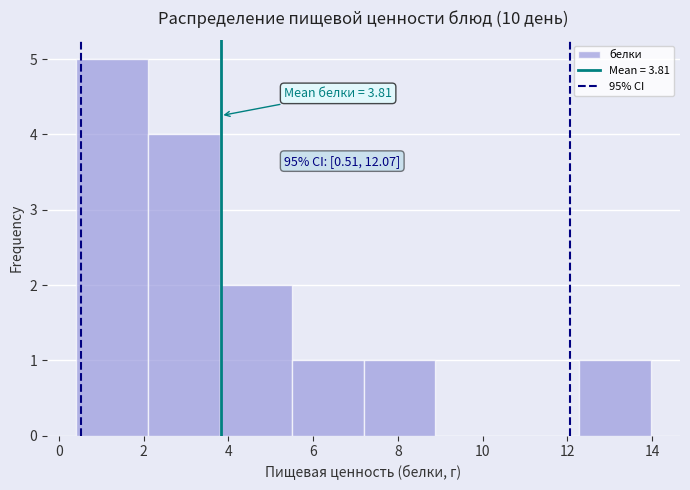

Which range on the x-axis has the tallest bar?

0.4 to 2.0